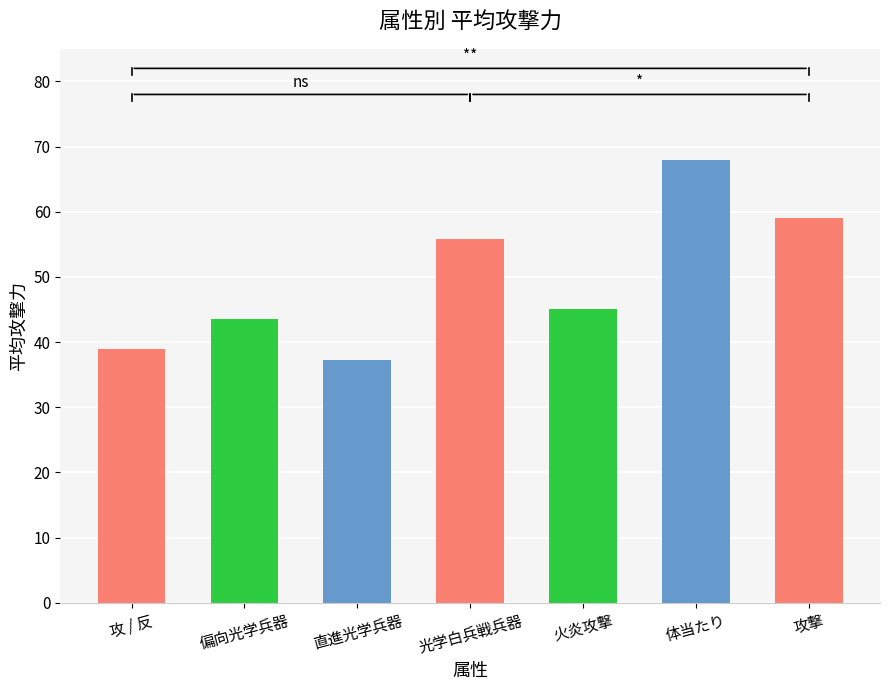

Is it true that the value at 攻撃 is 59.0?

True